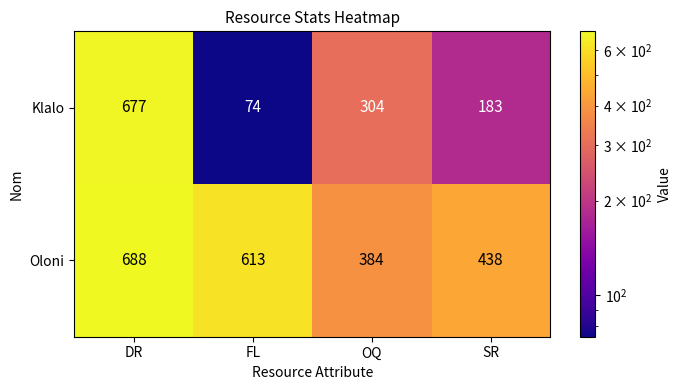

Which series changed the most between DR and SR?

Klalo